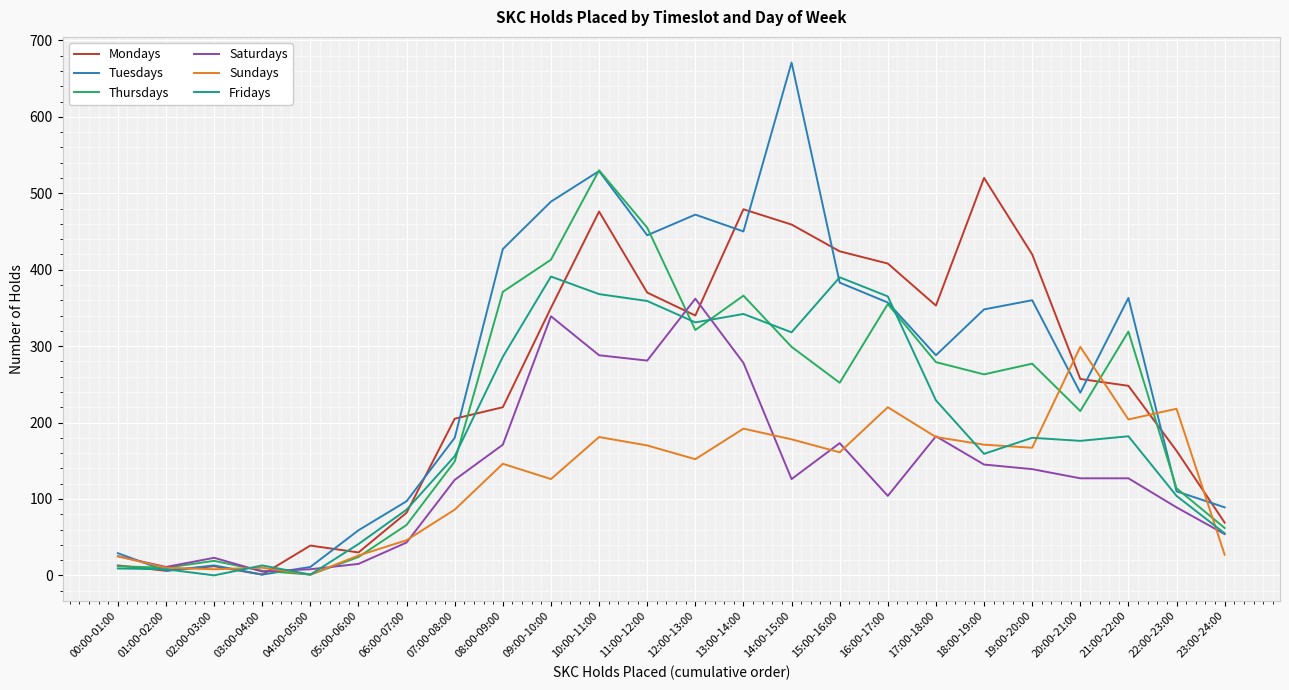

Does the chart display data point markers on the line(s)?

No